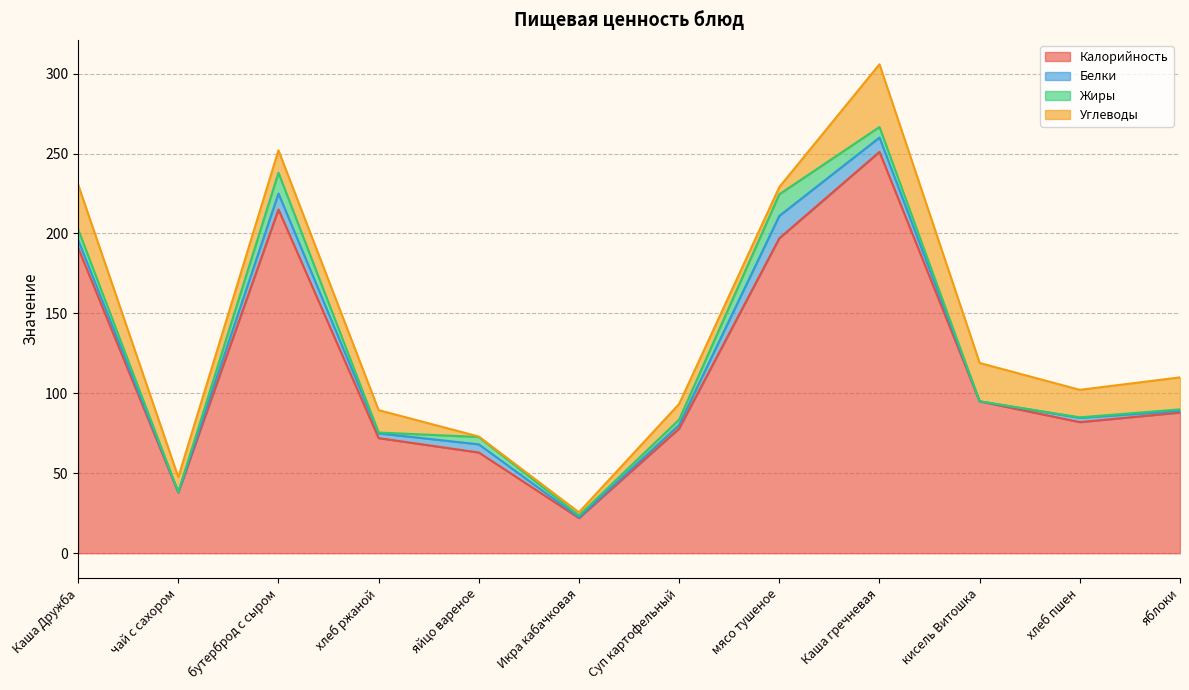

What is the total value across all series at Каша Дружба?

230.6